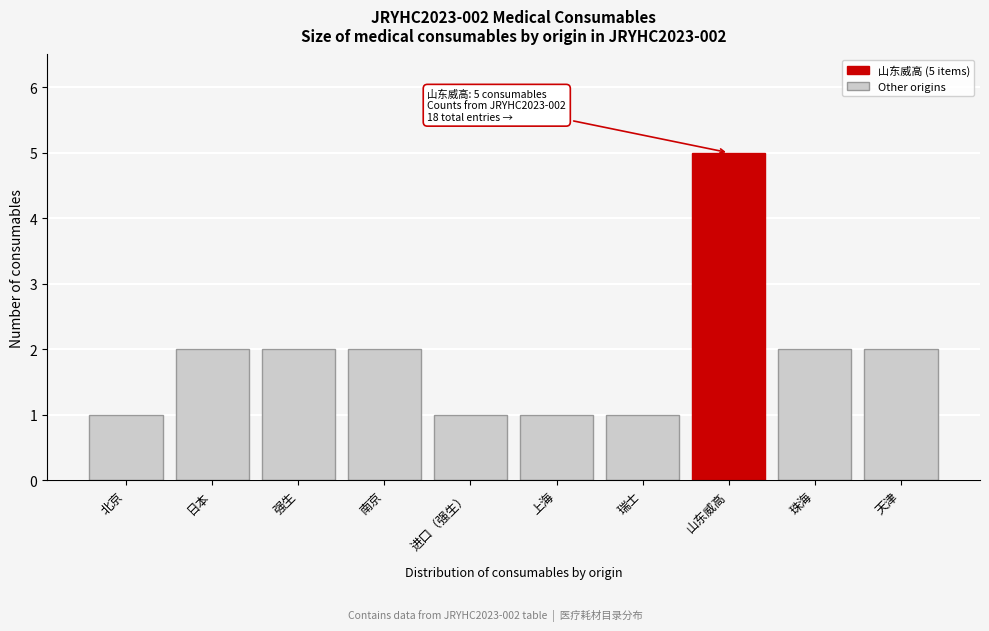

Reading left to right, transcribe all the data shown in this chart.

1	2	2	2	1	1	1	5	2	2